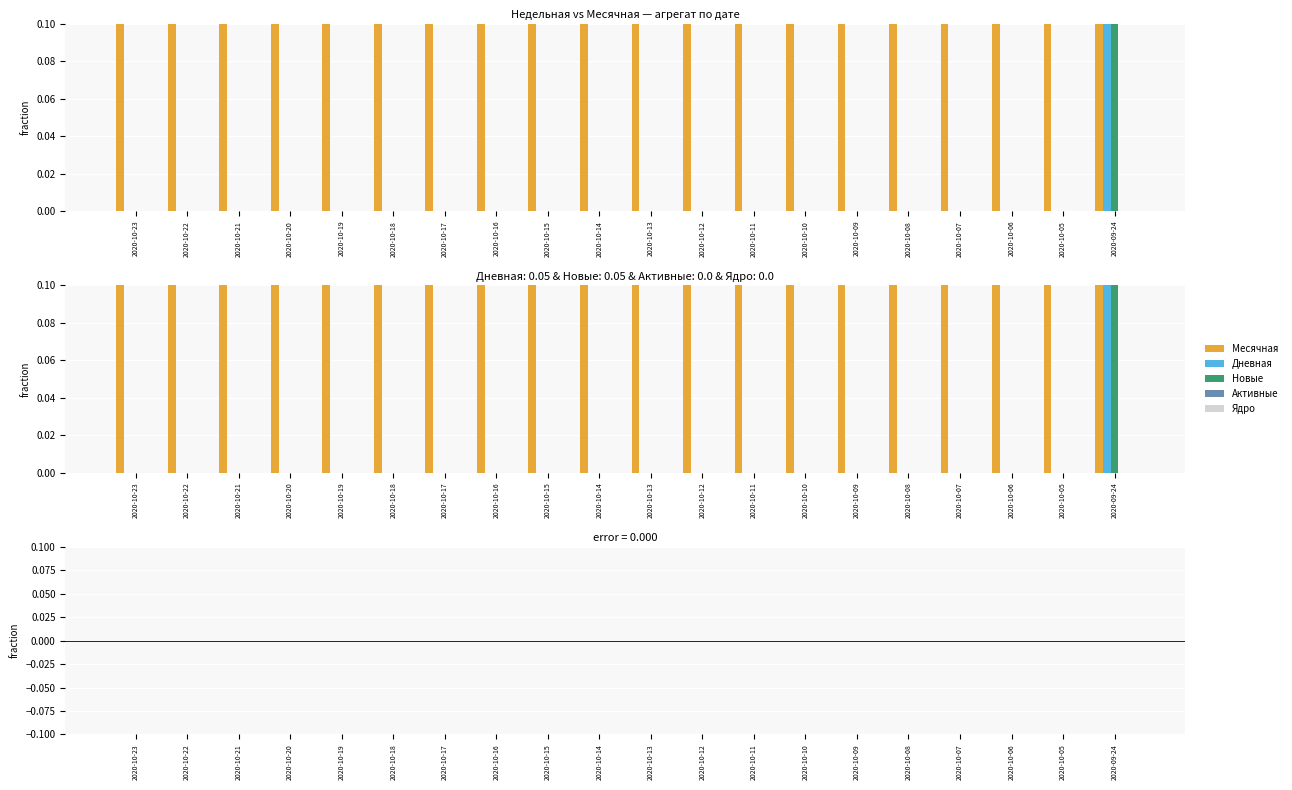

Between 2020-10-19 and 2020-10-14, which is larger?

2020-10-19